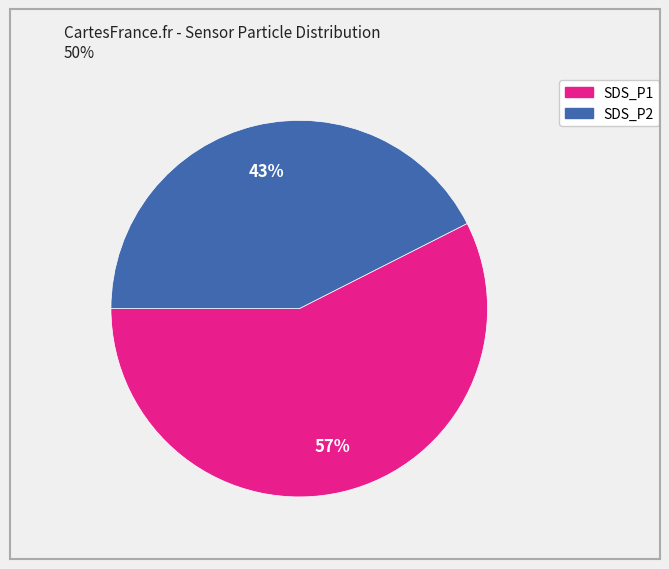

How many segments does this pie chart have?

2